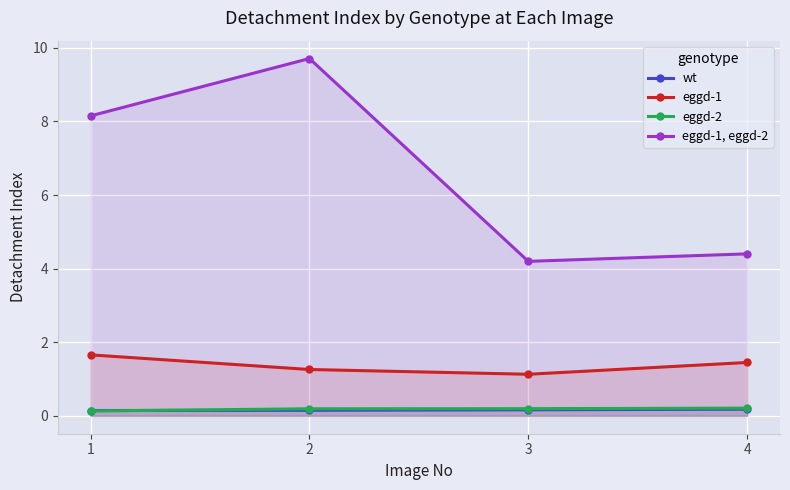

What are all the series names shown in the legend?

wt, eggd-1, eggd-2, eggd-1, eggd-2